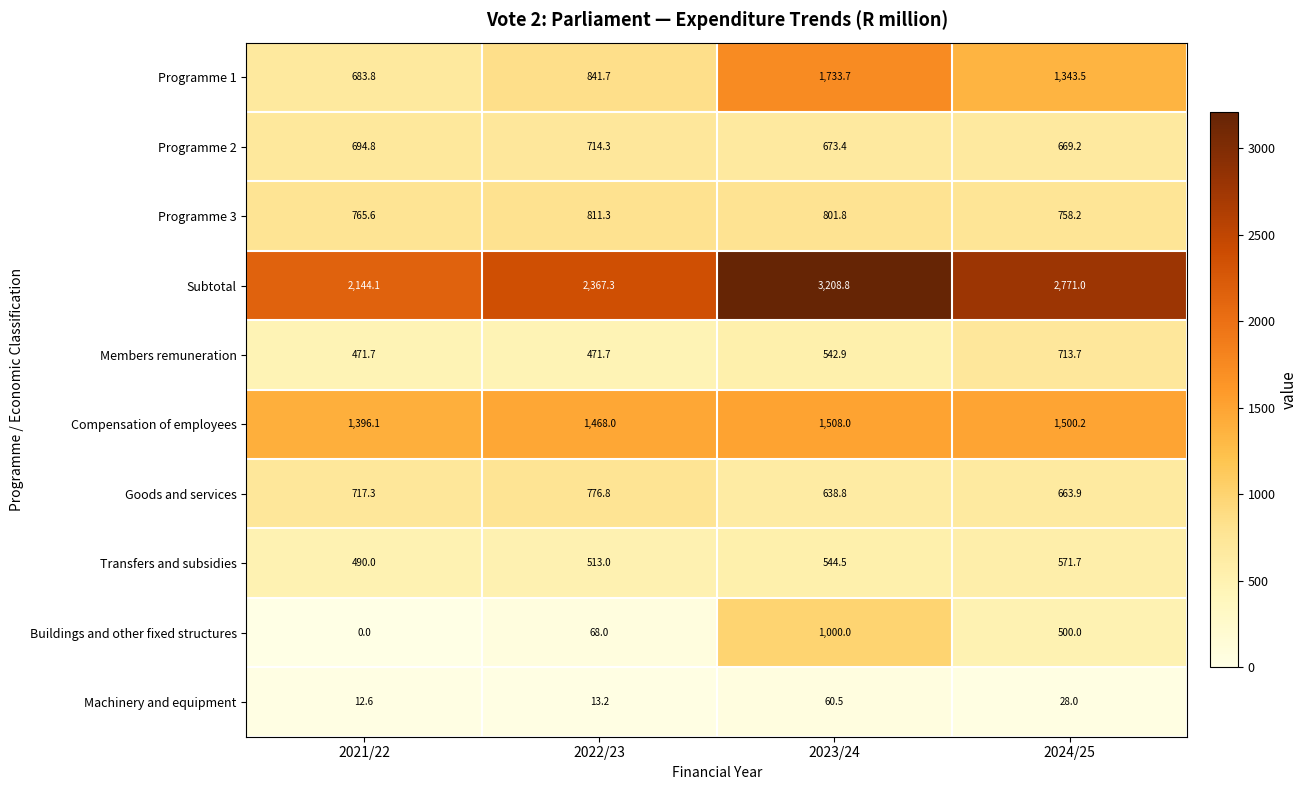

What is the lowest value of the Members remuneration series?

471.7